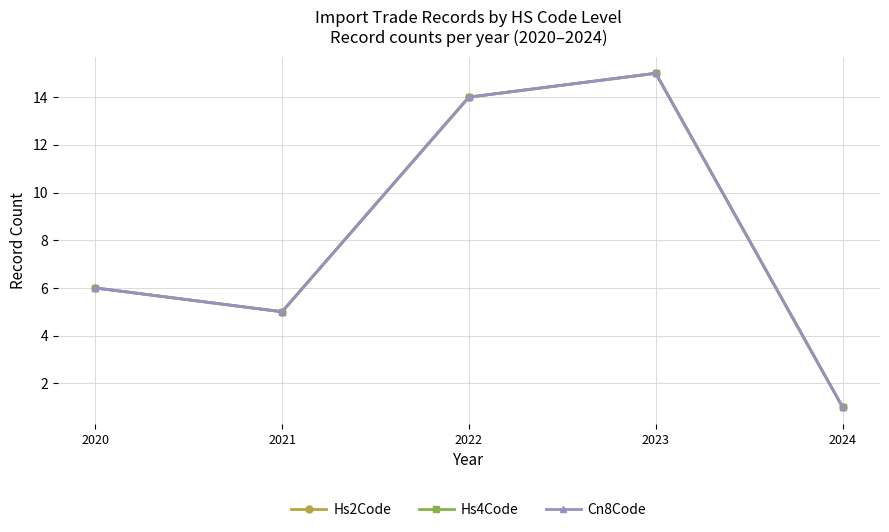

At how many categories does at least one series exceed 12?

2